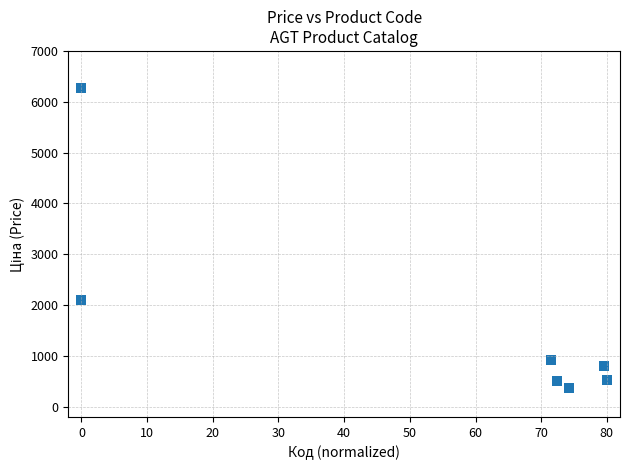

What Y value in the scatter plot is closest to 3314?

2094.3